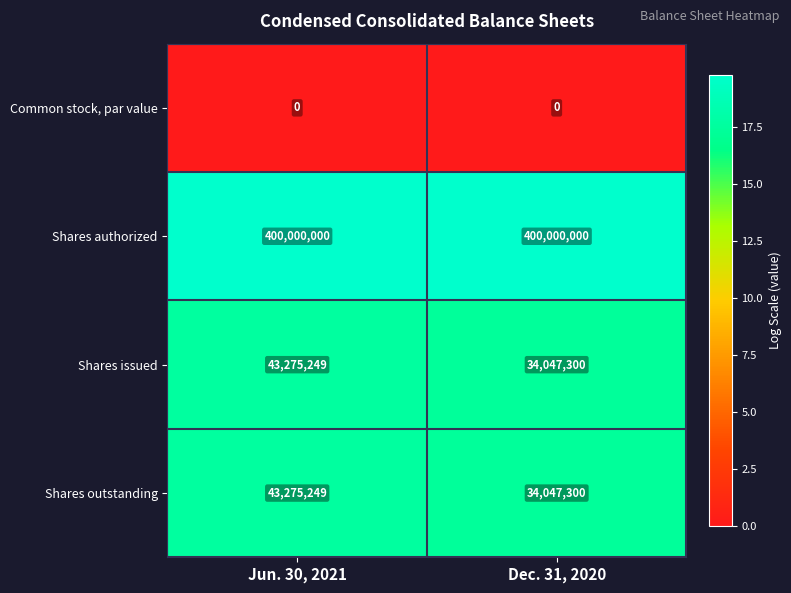

What value does the Shares authorized series have at Jun. 30, 2021?

400000000